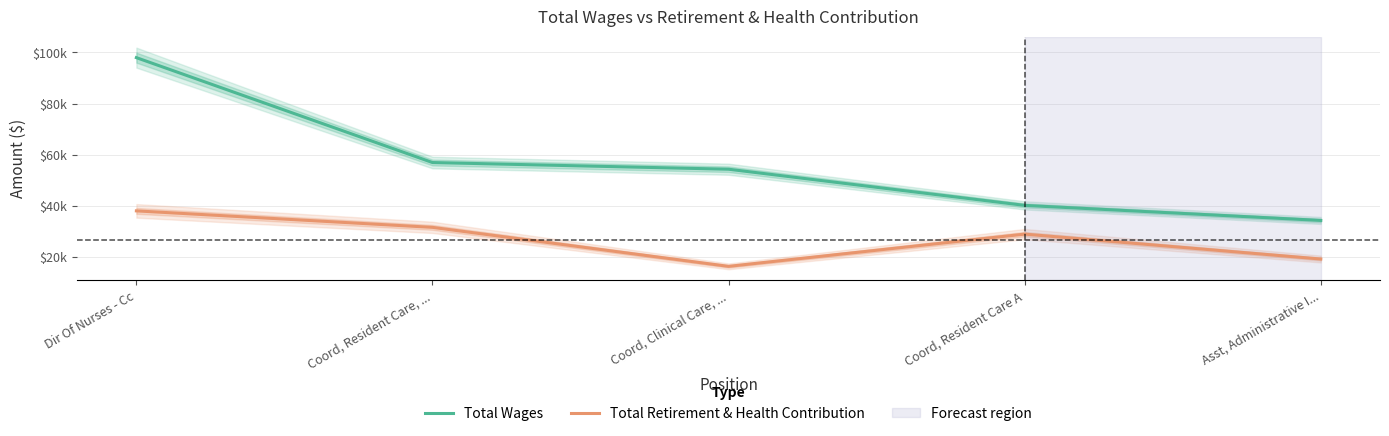

Reading left to right, extract all data points from this chart.

Total Wages: 97983	56921	54305	40148	34255
Total Retirement & Health Contribution: 37999	31550	16282	28903	19150